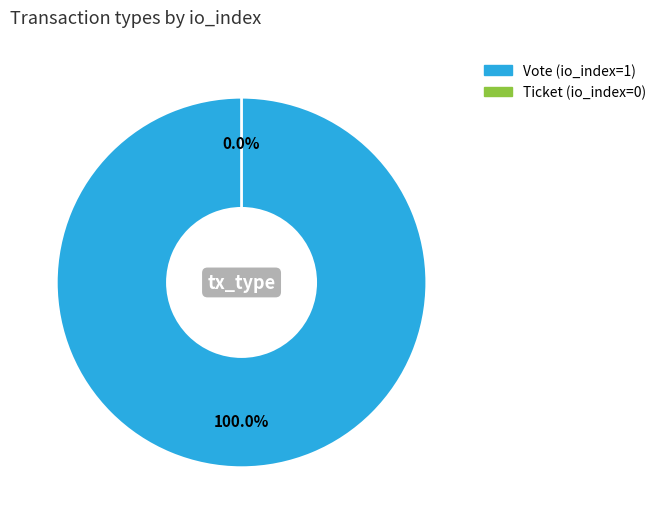

Which category has the biggest portion of the pie?

Vote